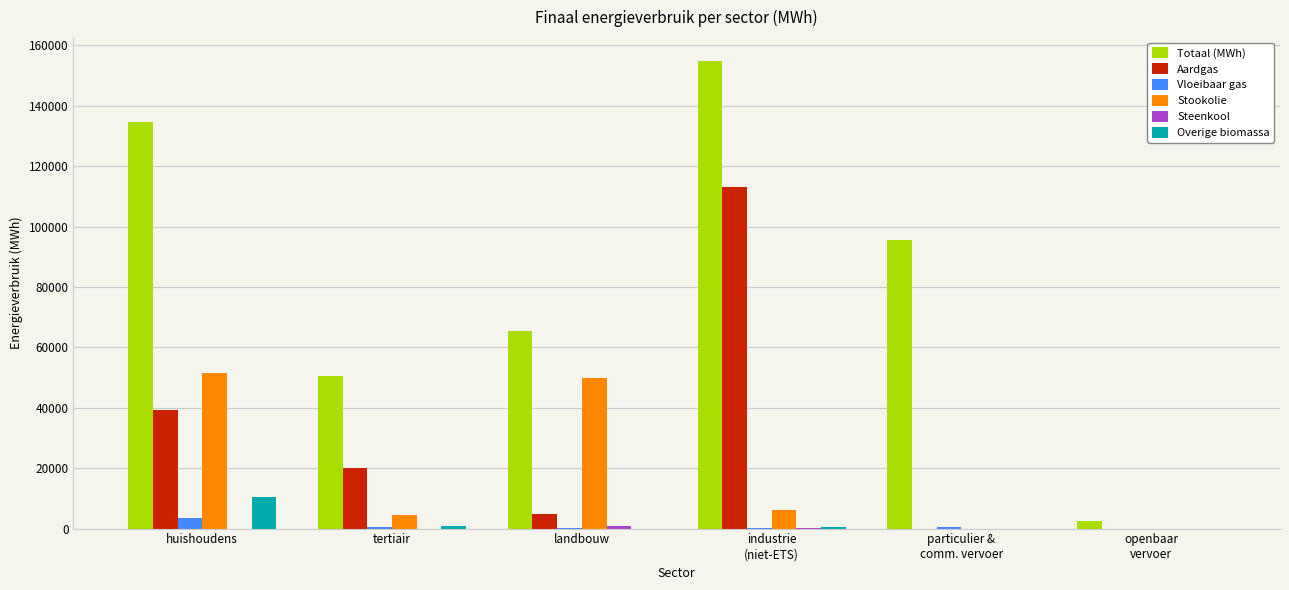

The Aardgas series shows 4909.9 at landbouw. True or false?

True